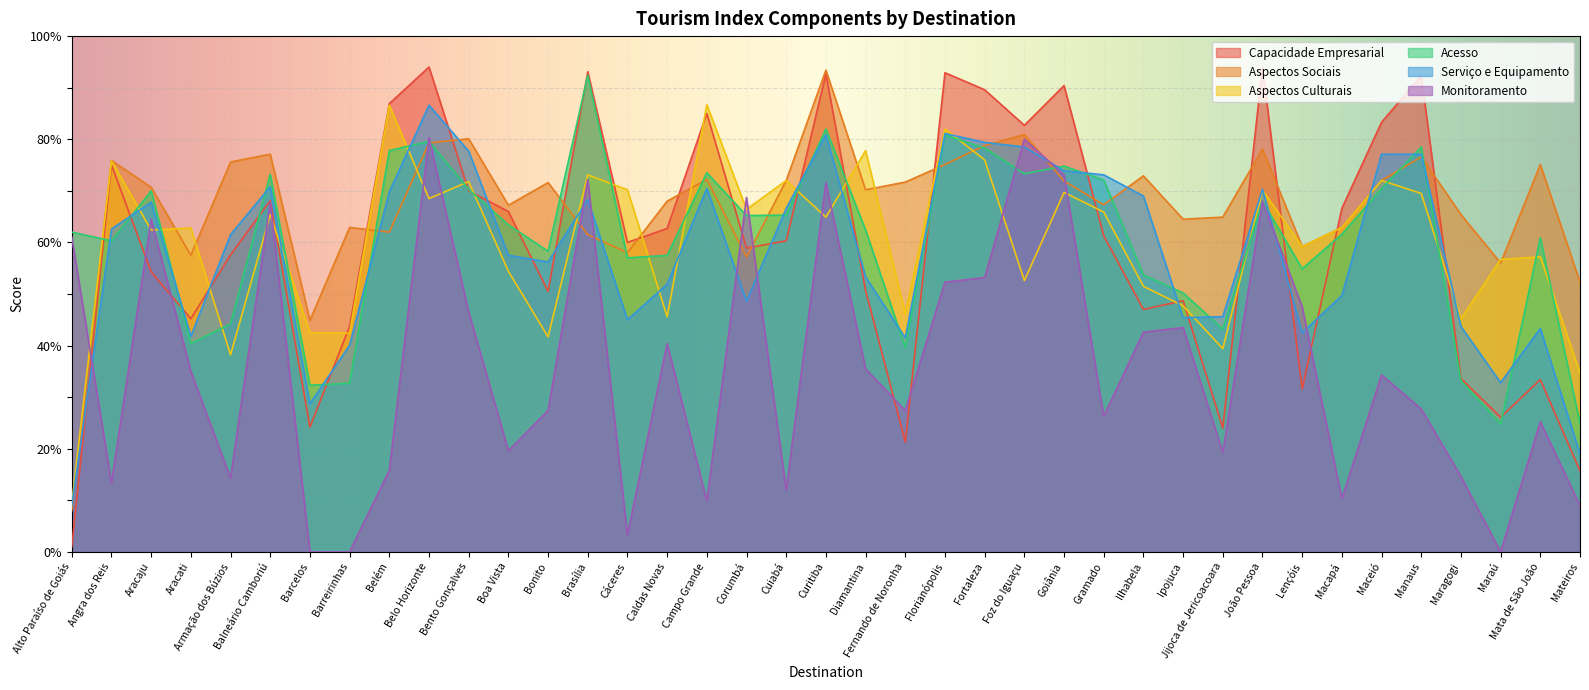

After their last crossing, which series has the higher values: Serviço e Equipamento or Monitoramento?

Serviço e Equipamento